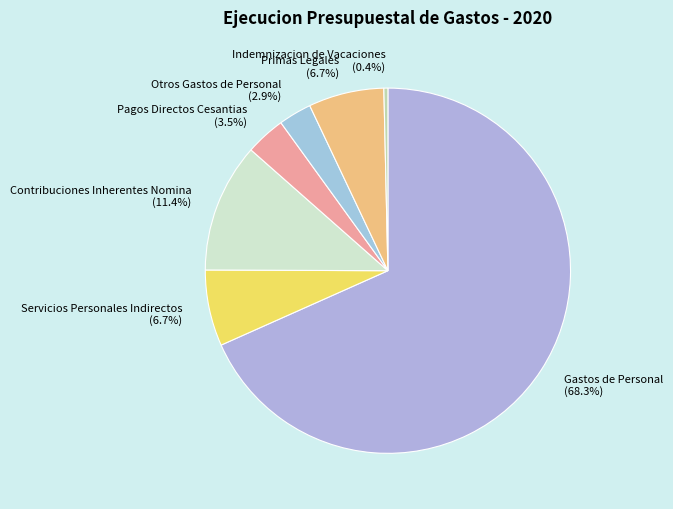

Does Gastos de Personal represent more than half of the total?

Yes